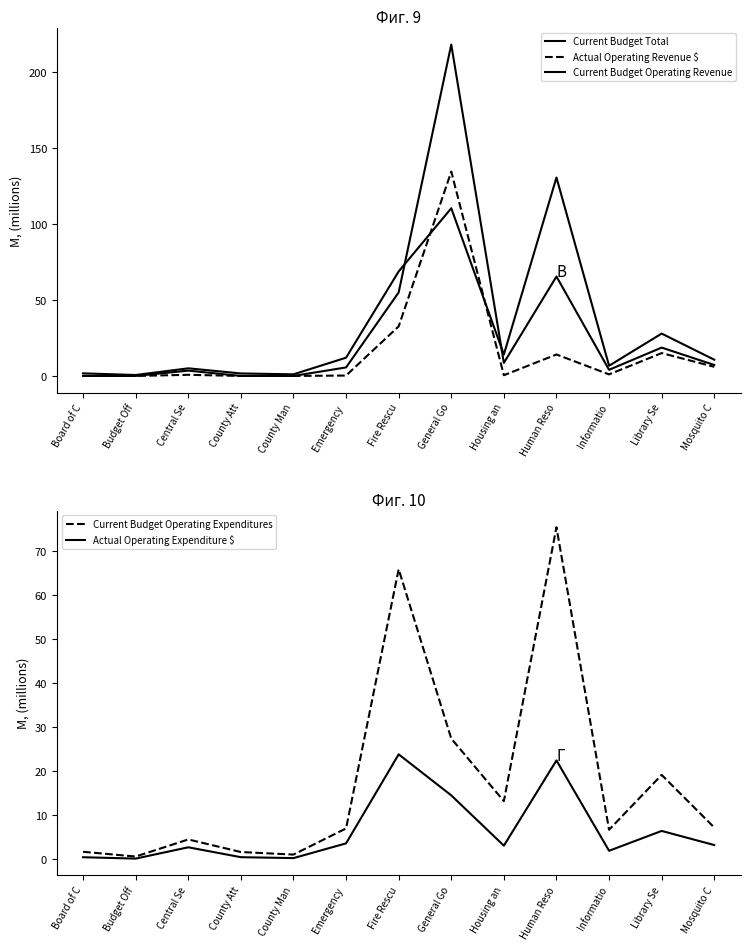

Rank the categories by Actual Operating Revenue $ value from lowest to highest.

Board of C, Budget Off, County Att, County Man, Emergency , Housing an, Central Se, Informatio, Mosquito C, Human Reso, Library Se, Fire Rescu, General Go